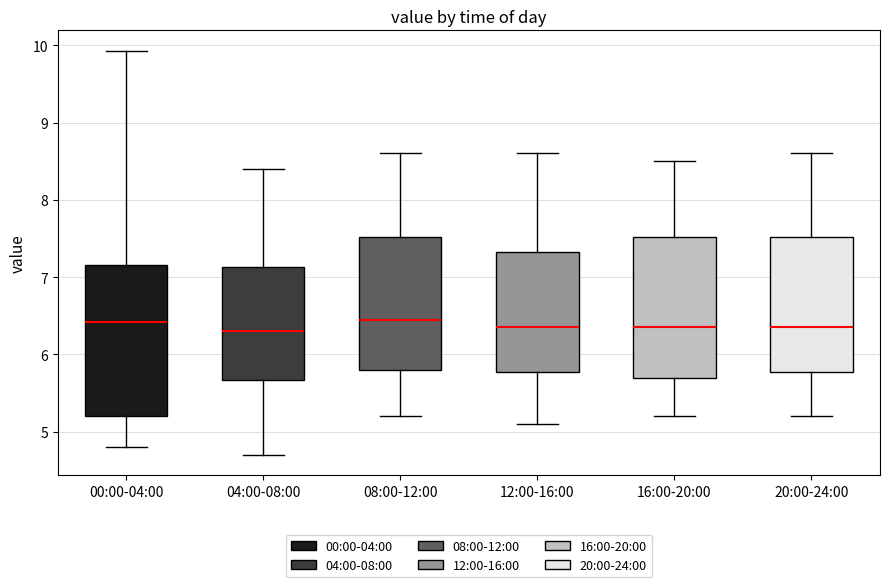

Comparing the boxes themselves (not the whiskers), which one is the tallest?

00:00-04:00